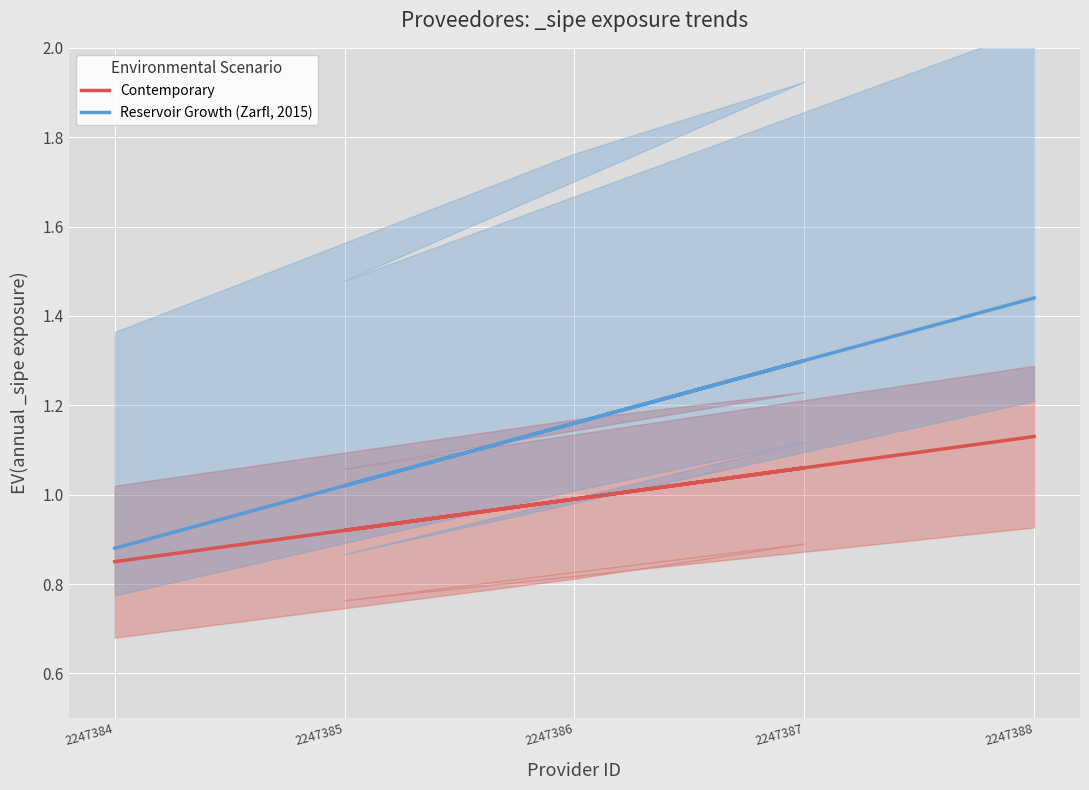

Reading left to right, extract all data points from this chart.

Contemporary: 2247384=0.8	2247386=1.0	2247387=1.1	2247385=0.9	2247388=1.1
Reservoir Growth (Zarfl, 2015): 2247384=0.9	2247386=1.2	2247387=1.3	2247385=1.0	2247388=1.4